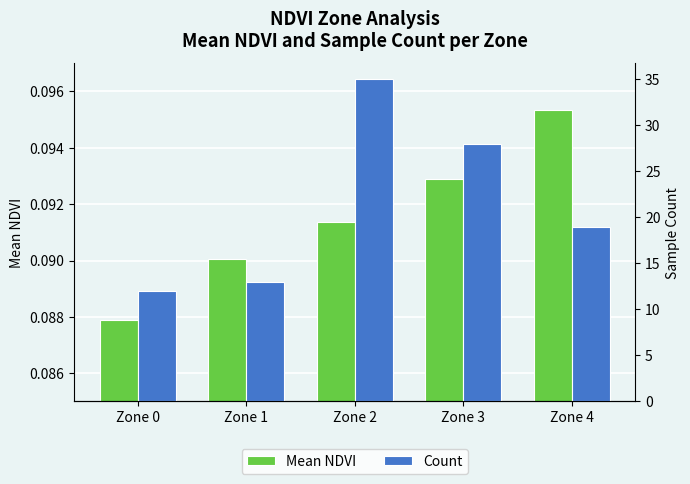

At how many categories does at least one series exceed 28?

1